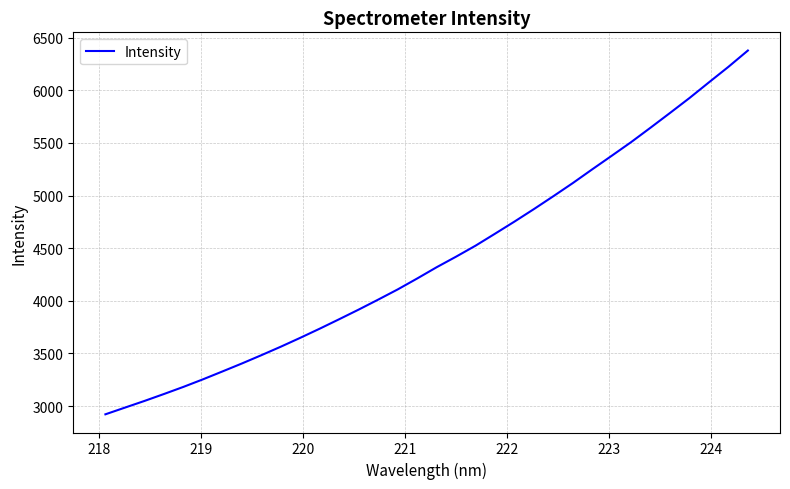

What is the greatest value displayed?

6377.7